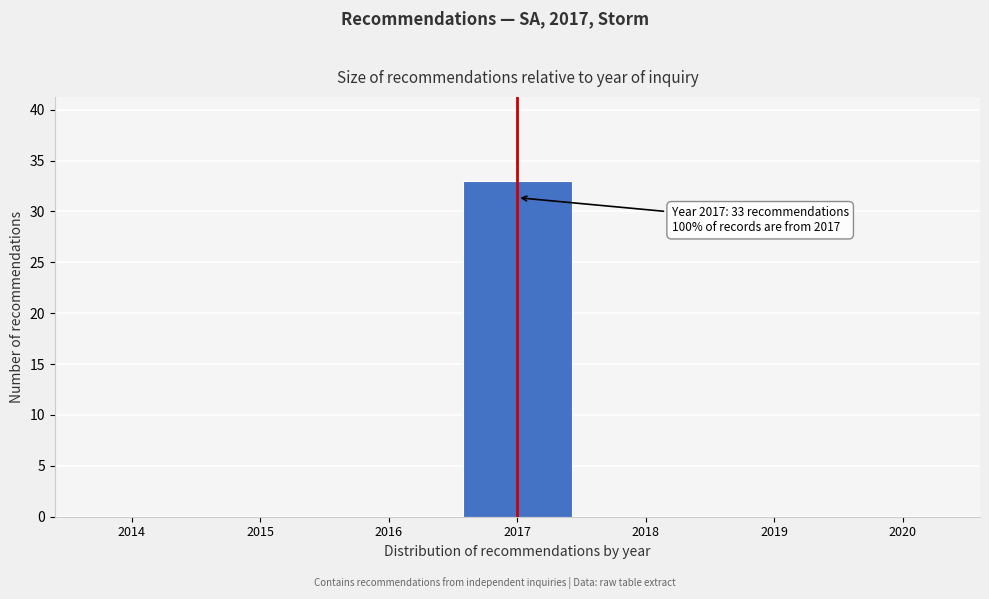

Reading left to right, transcribe all the data shown in this chart.

2014=0	2015=0	2016=0	2017=33	2018=0	2019=0	2020=0